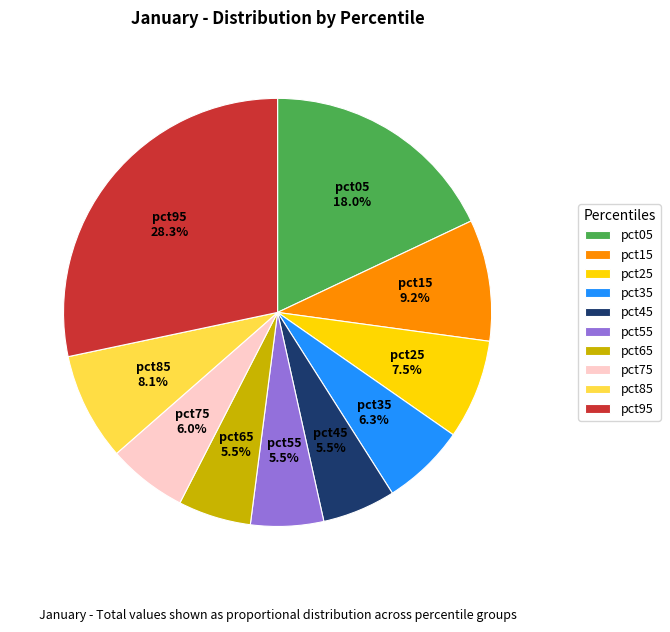

Does any single category account for the majority?

No